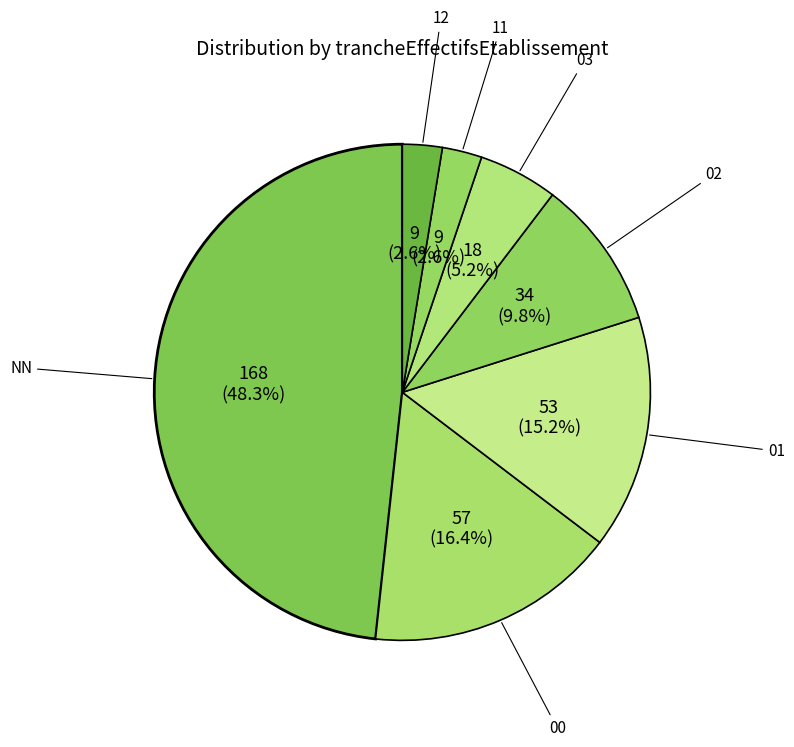

To the nearest percent, what is the difference between the largest and smallest slice percentages?

46%